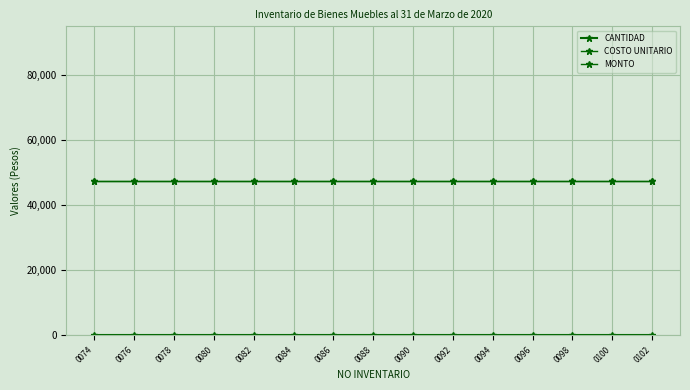

What is the average value of the COSTO UNITARIO series?

47520